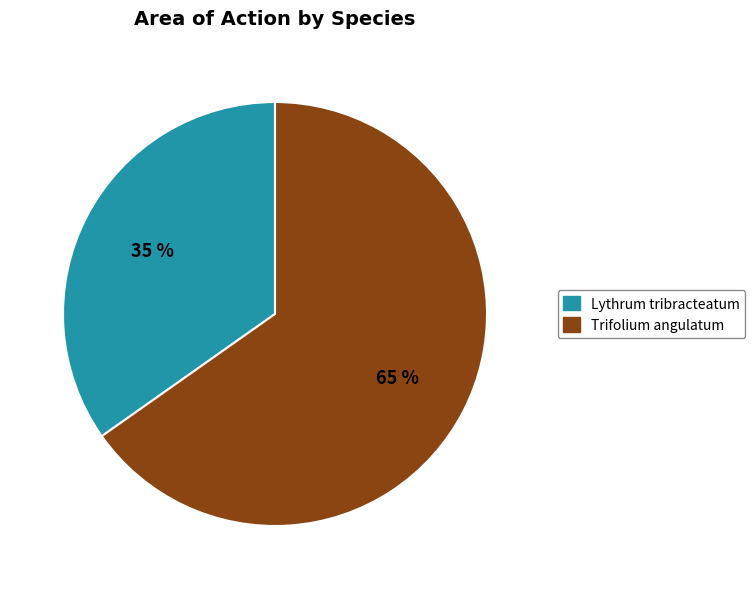

To the nearest percent, what is the difference between the largest and smallest slice percentages?

30%